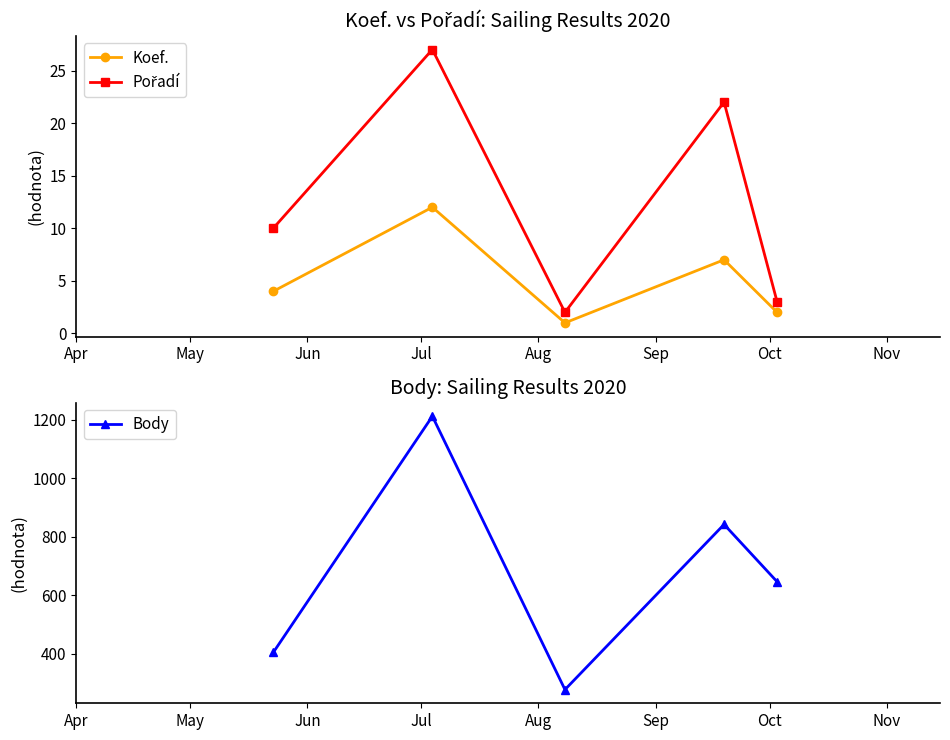

What is the sum of all Pořadí values?

64